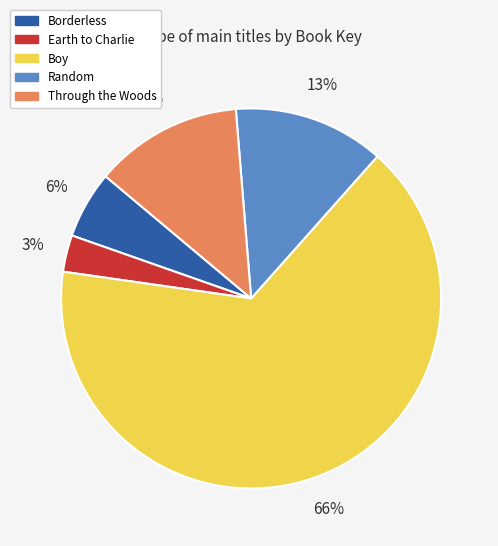

Approximately how many times larger is the value at Random compared to Boy?

0.2